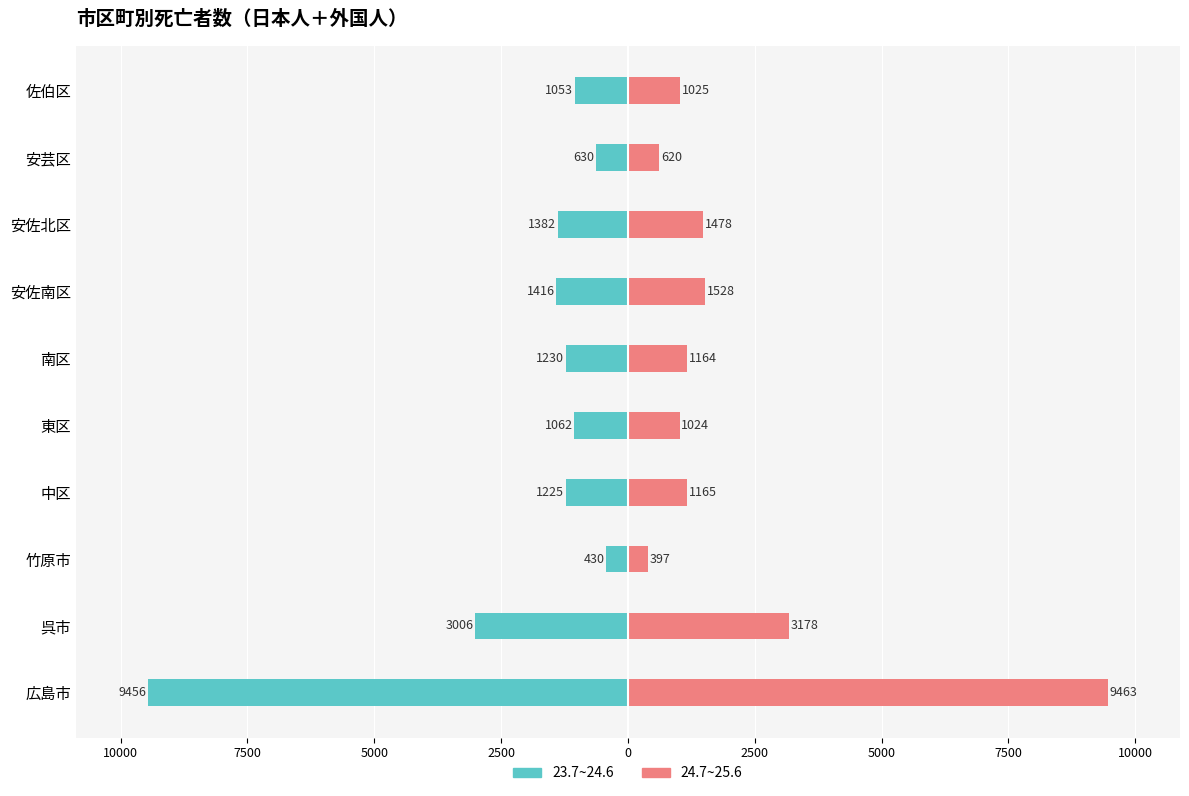

How many data points does each series have?

10